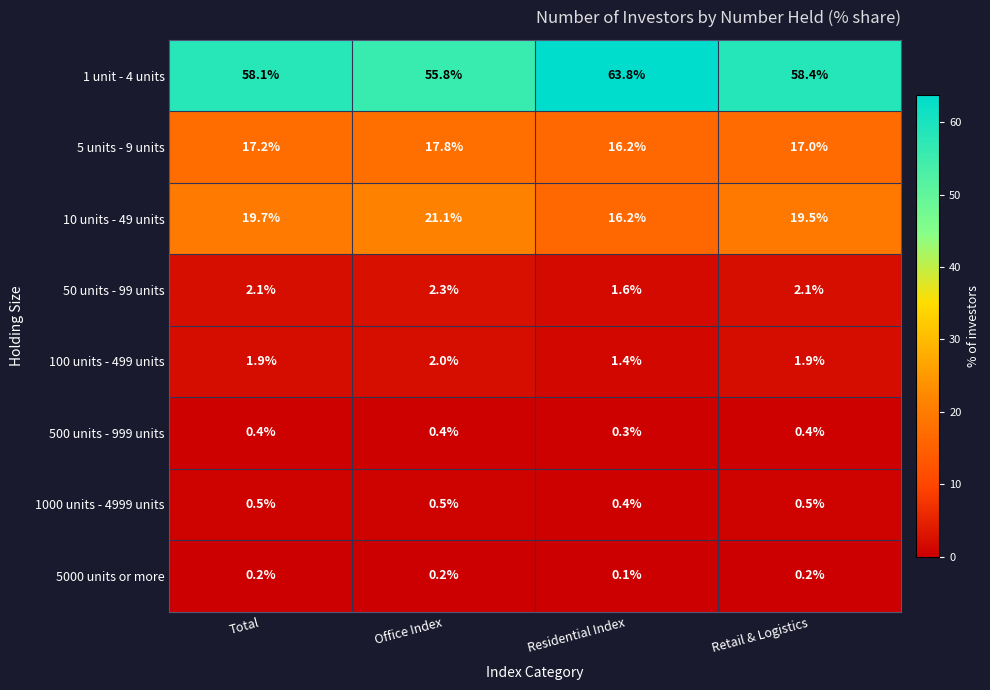

Which series has the largest total across all categories?

1 unit - 4 units